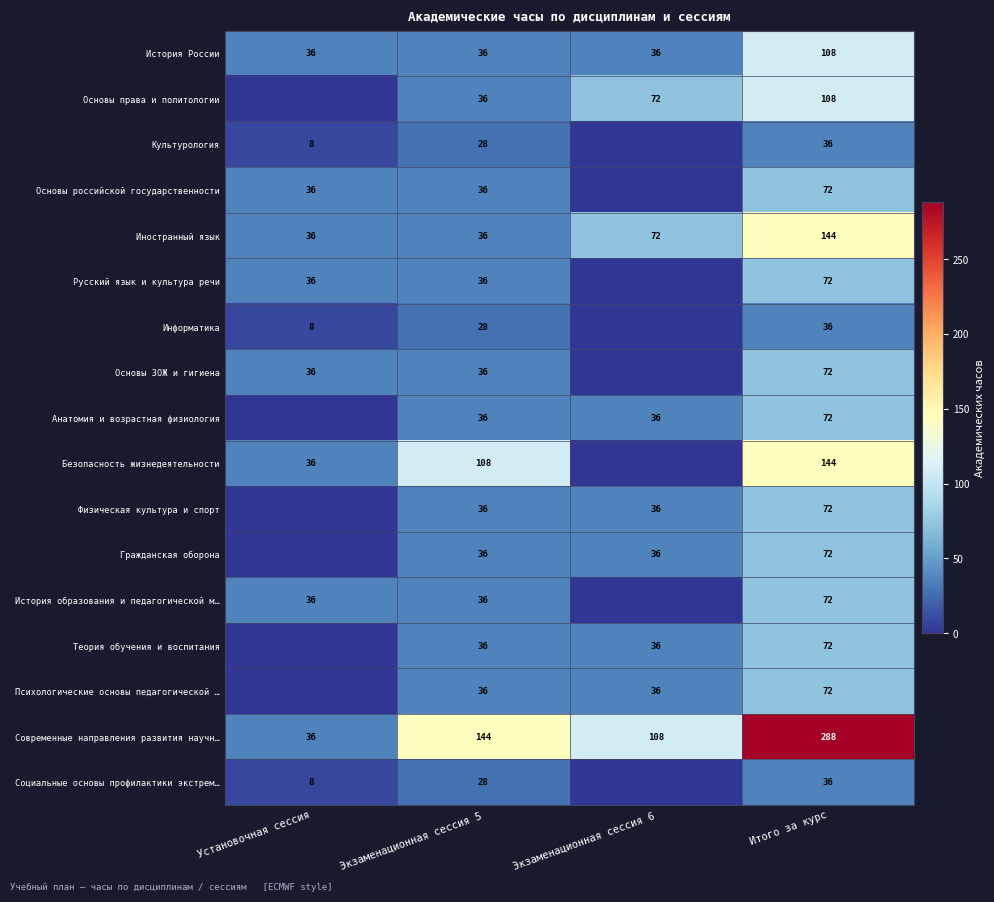

Count the number of categories in the chart.

4